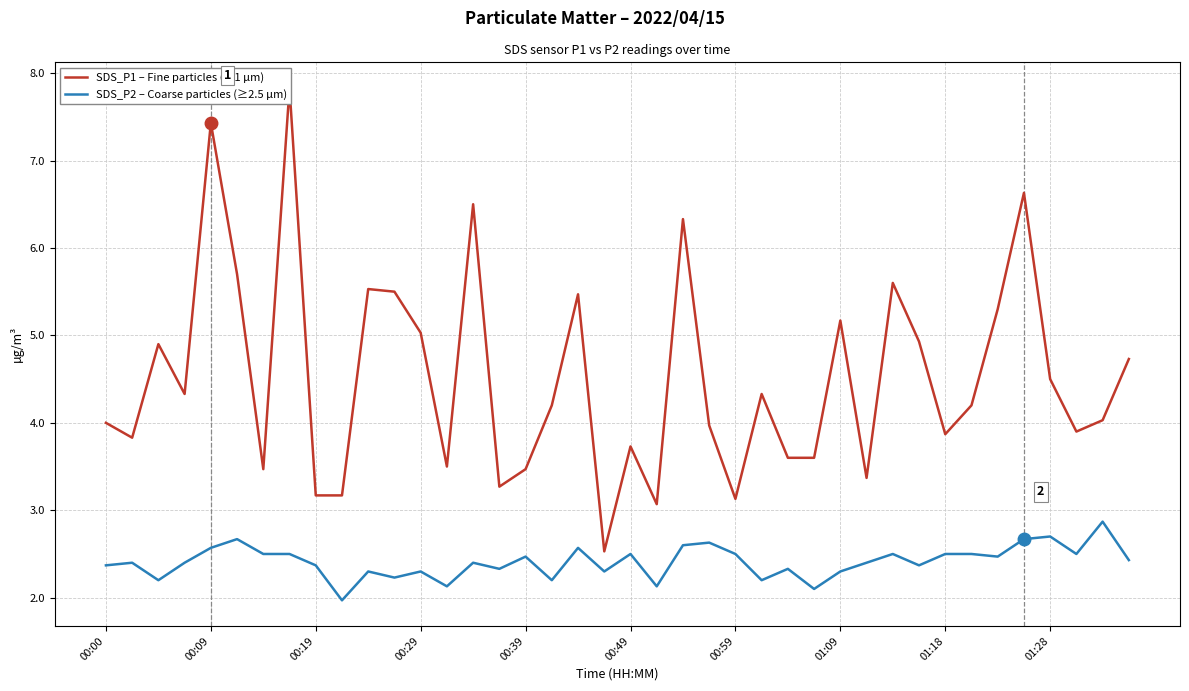

The SDS_P2 – Coarse particles (≥2.5 µm) series shows 1.7 at 00:59. True or false?

False